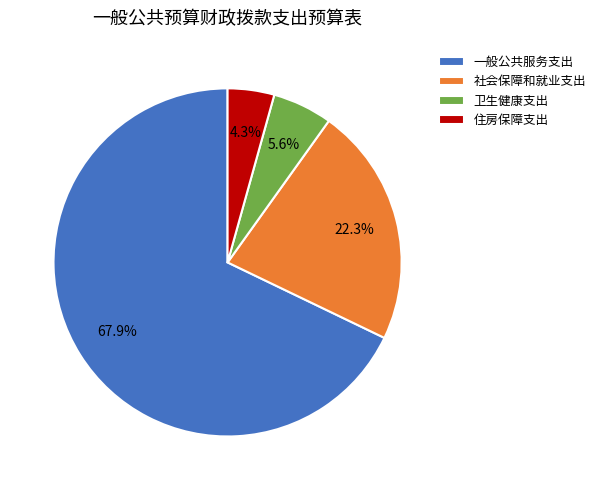

Rank the categories by value from lowest to highest.

住房保障支出, 卫生健康支出, 社会保障和就业支出, 一般公共服务支出